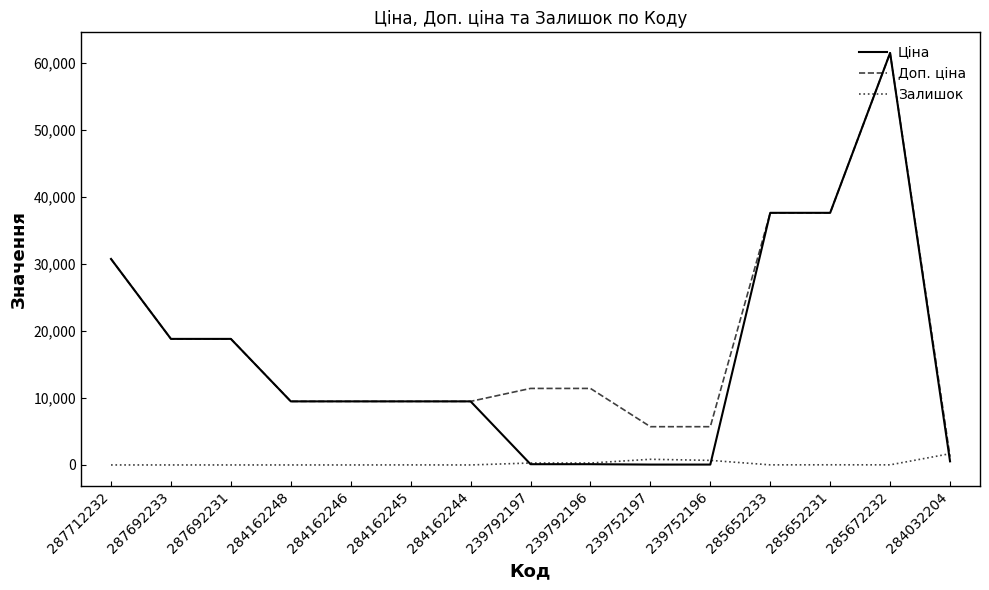

Which series has the largest range (max minus min)?

Ціна